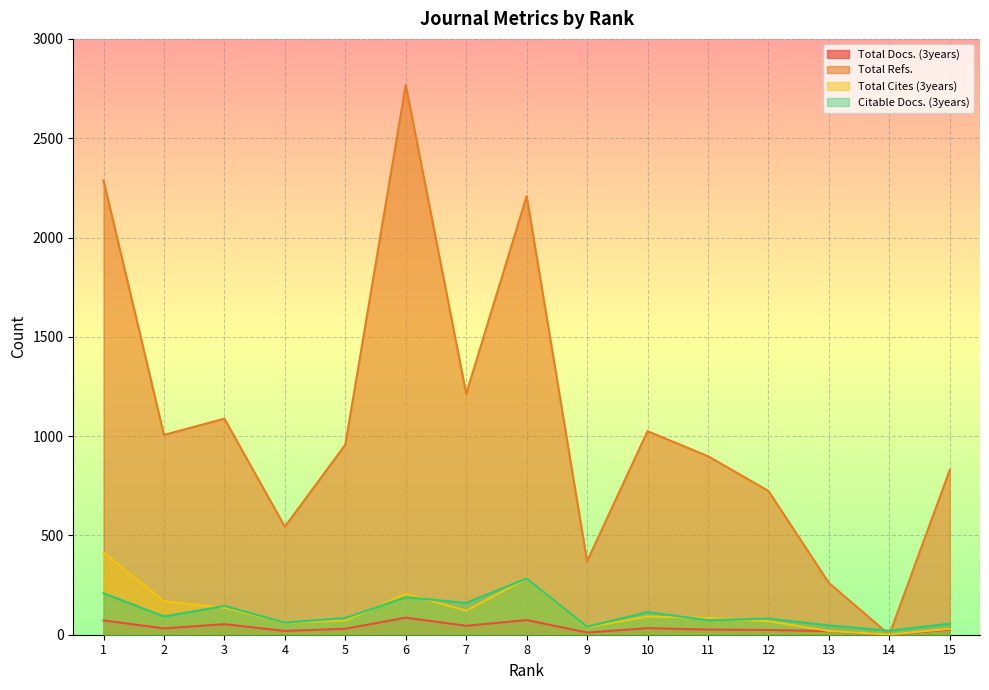

At 1, list the series in order from largest to smallest.

Total Refs., Total Cites (3years), Citable Docs. (3years), Total Docs. (3years)